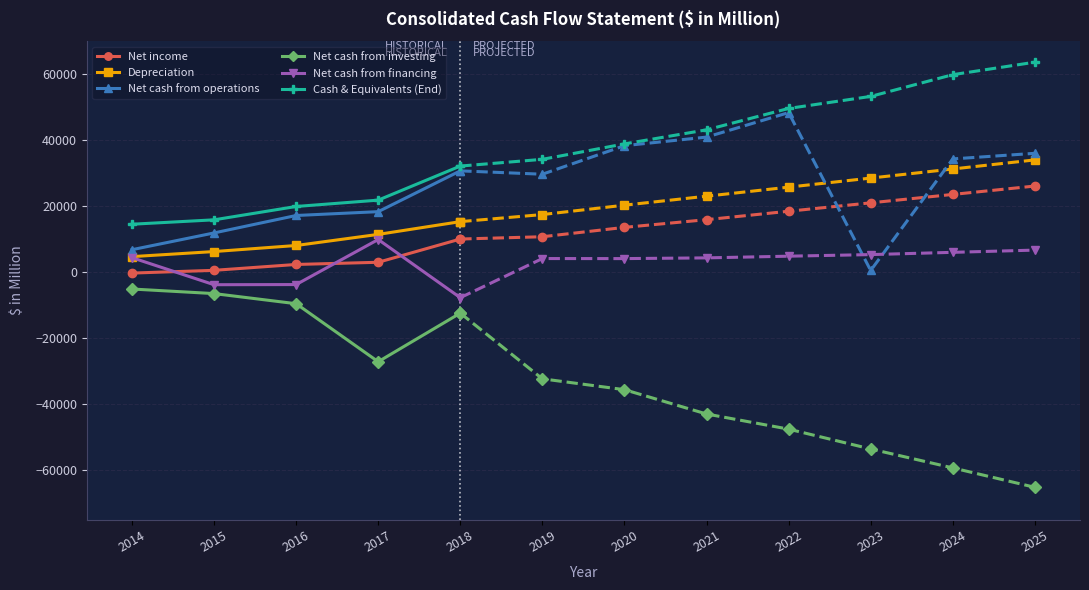

What is the sum of the Net cash from financing values at 2015 and 2016?

-7479